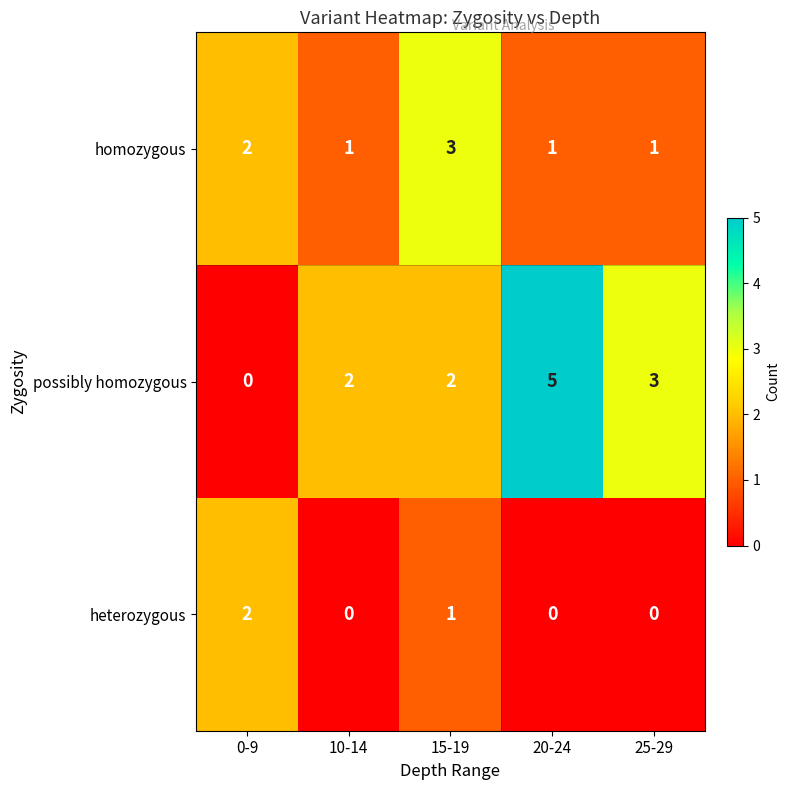

Rank the series at 15-19 from lowest to highest value.

heterozygous, possibly homozygous, homozygous